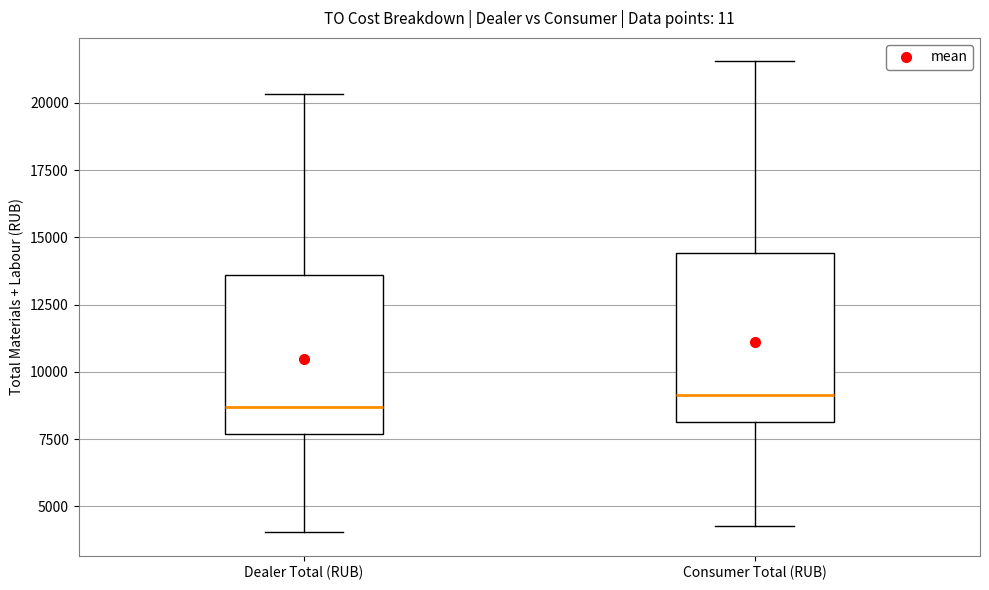

Where does the upper whisker of the box for Consumer Total (RUB) end on the y-axis? The values are not printed on the chart, so give them approximately, as read against the axis.

21500